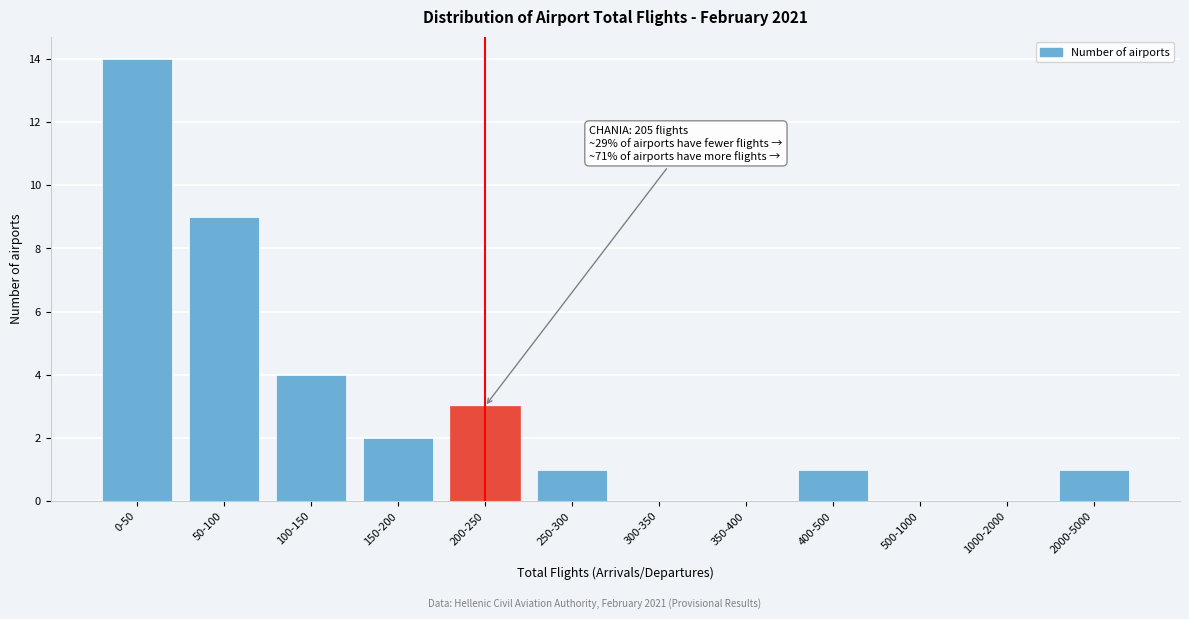

Reading left to right, extract all data points from this chart.

0-50=14	50-100=9	100-150=4	150-200=2	200-250=3	250-300=1	300-350=0	350-400=0	400-500=1	500-1000=0	1000-2000=0	2000-5000=1